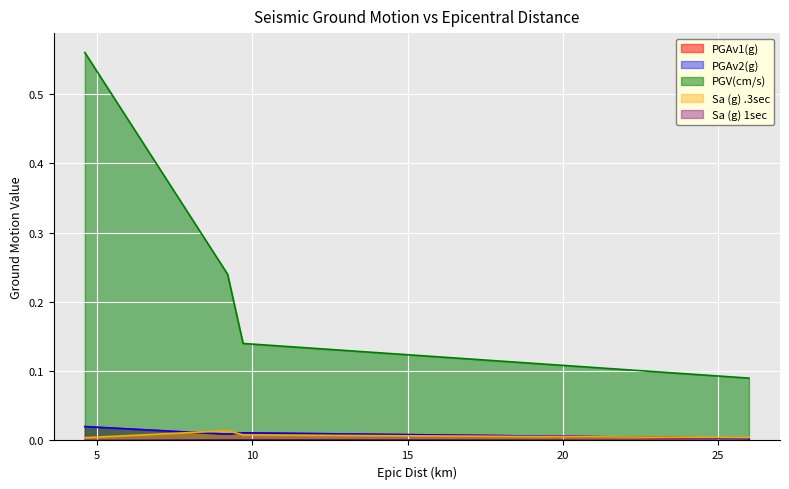

What is the label of the 2nd point from the left?

9.2